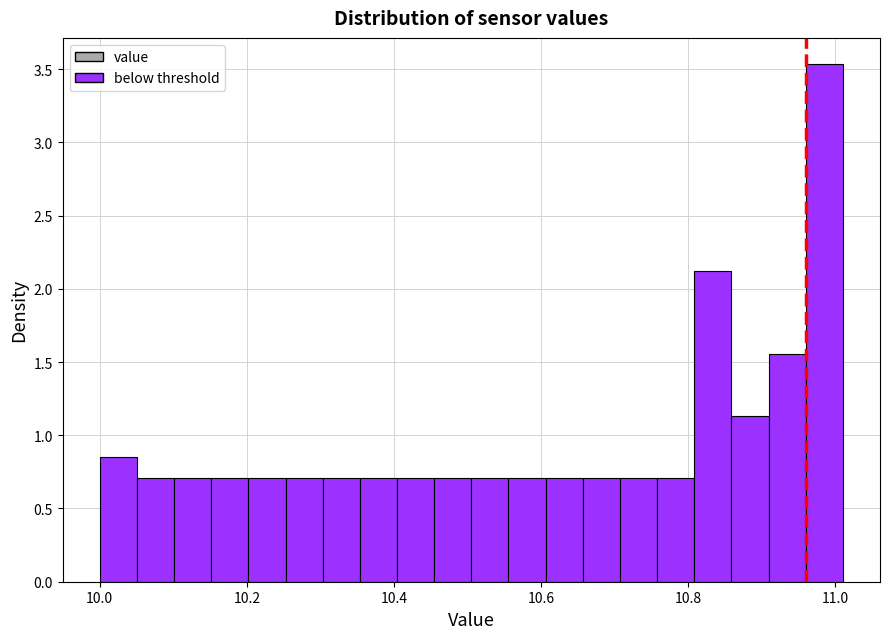

Read against the x-axis, roughly where is the centre of the tallest bar?

10.98